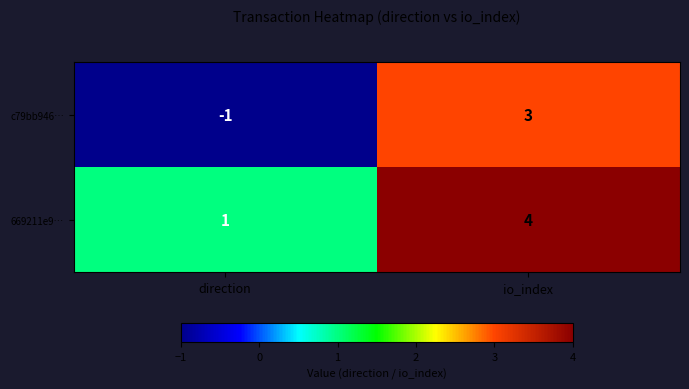

What is the sum of all 669211e9… values?

5